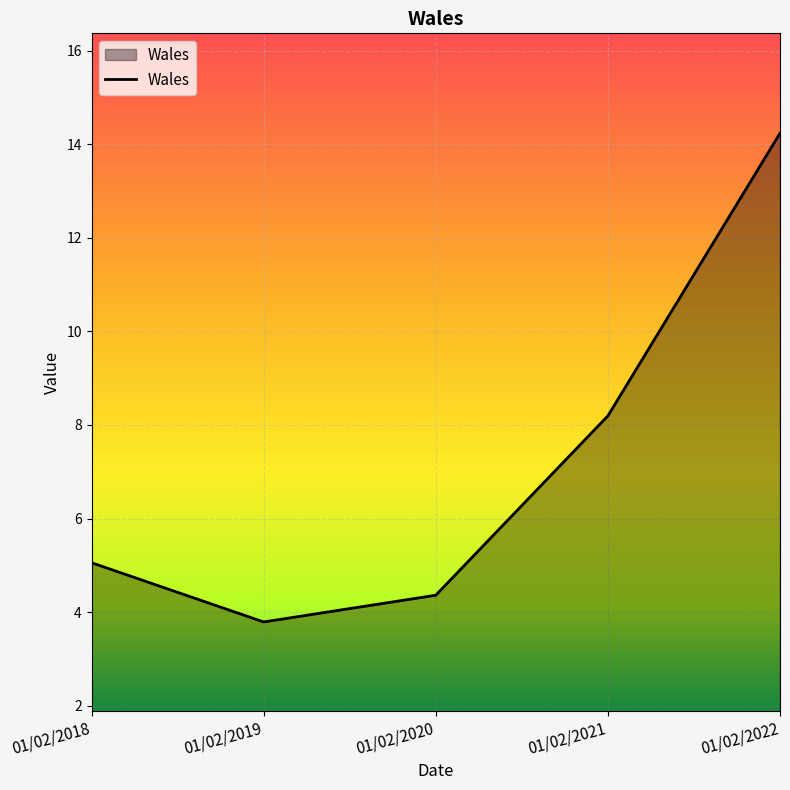

List the labels in order of value, smallest first.

01/02/2019, 01/02/2020, 01/02/2018, 01/02/2021, 01/02/2022